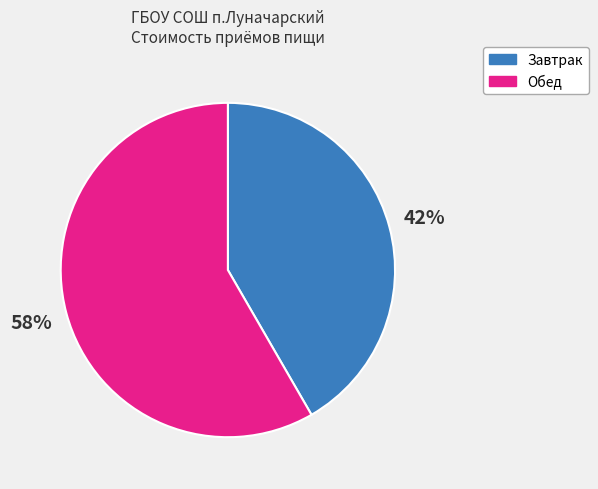

To the nearest percent, what is the average slice percentage?

50%